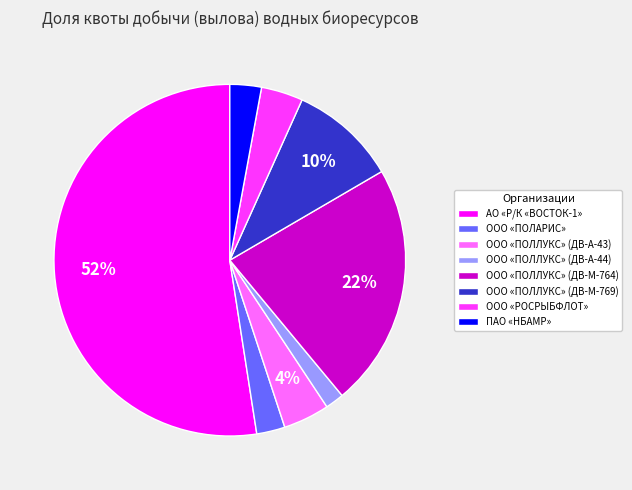

To the nearest percent, what is the difference between the ООО «ПОЛЛУКС» (ДВ-М-769) and ПАО «НБАМР» slice percentages?

7%